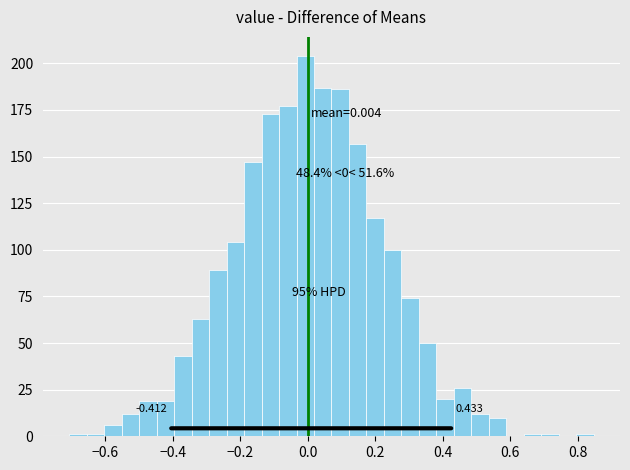

Around what value on the x-axis is the tallest bar? Give the approximate position of its centre, as read against the axis.

0.00